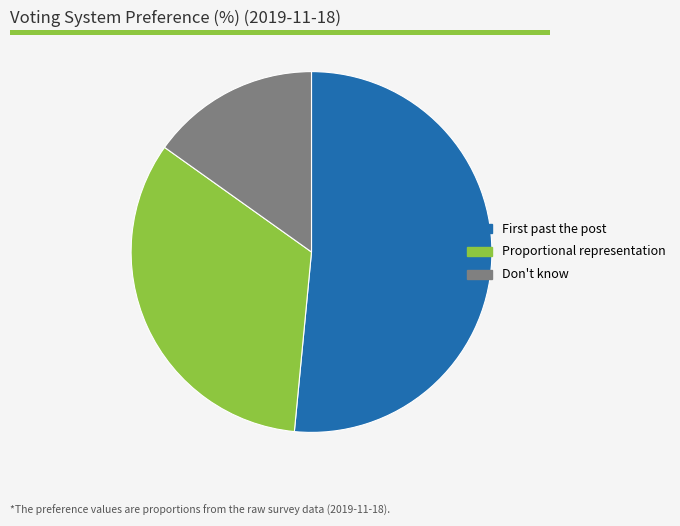

Which slice is the smallest?

Don't know